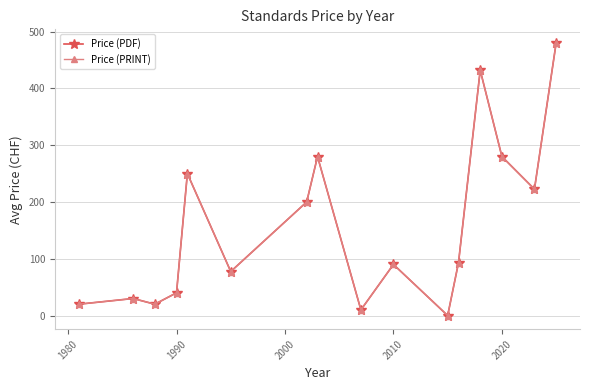

What is the sum of all Price (PRINT) values?

2525.3